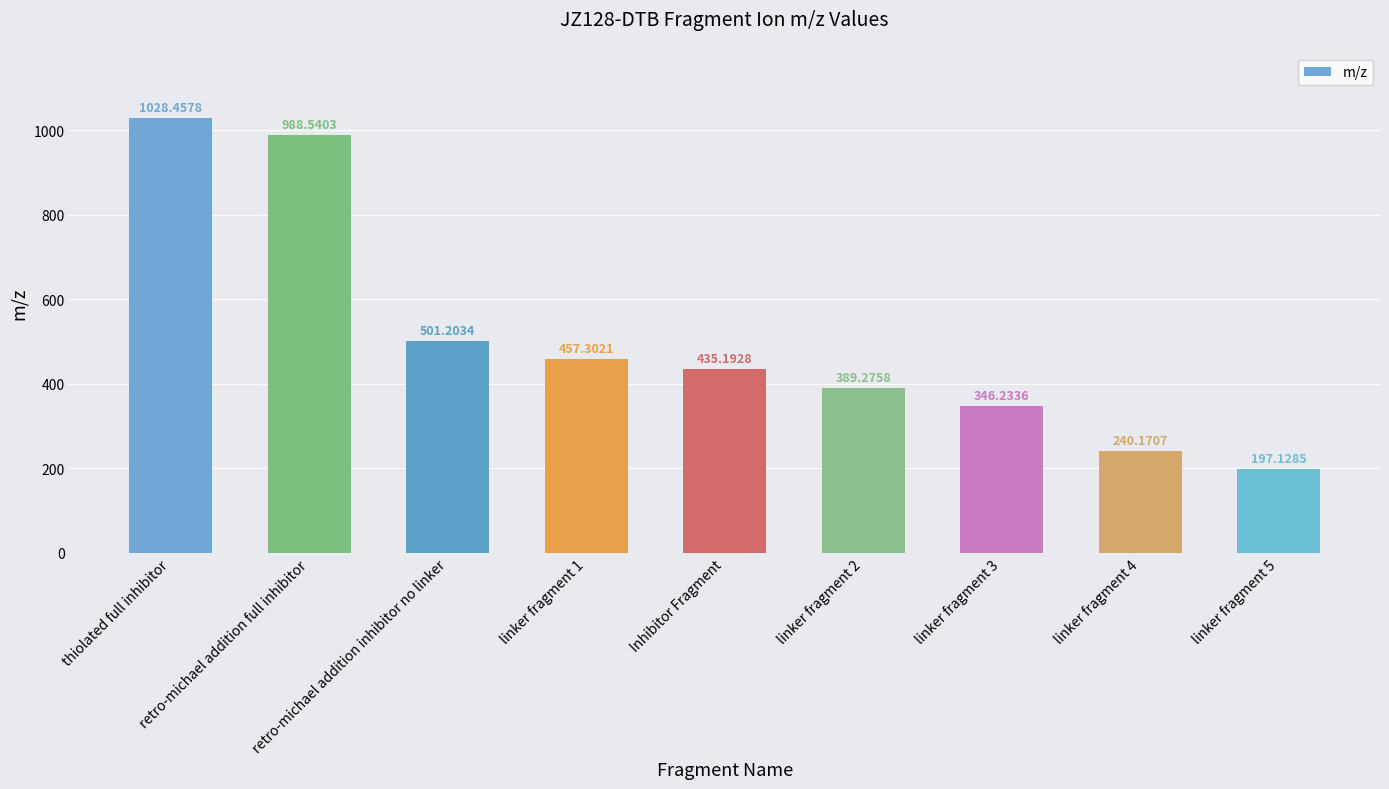

Count the number of data series in this chart.

1